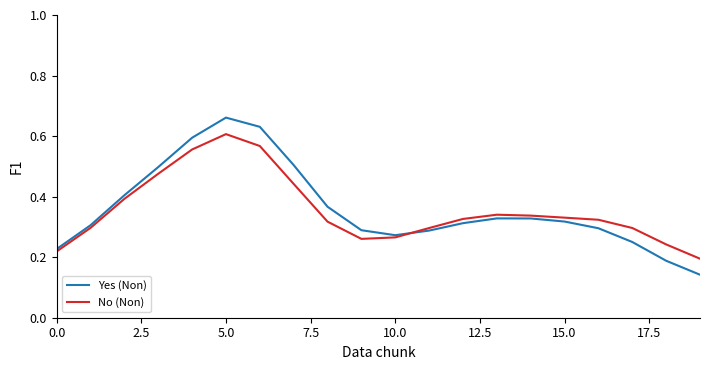

Count the Yes (Non) values in the range 0 to 1.

20